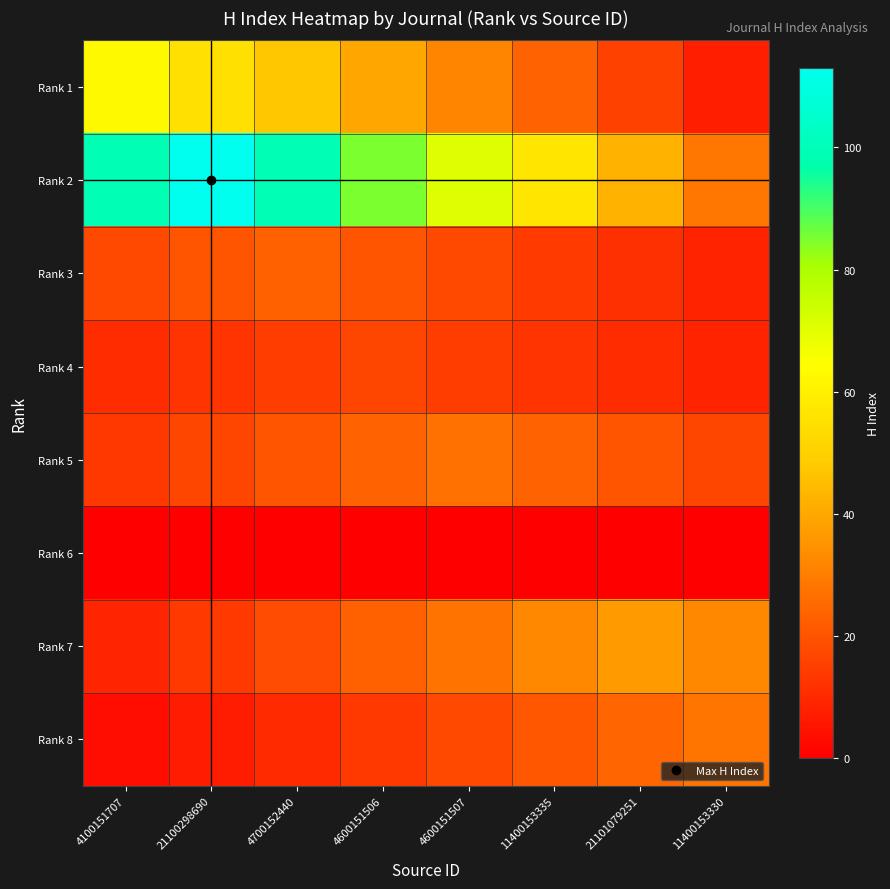

Rank the series at 4700152440 from lowest to highest value.

Rank 6, Rank 8, Rank 4, Rank 7, Rank 5, Rank 3, Rank 1, Rank 2